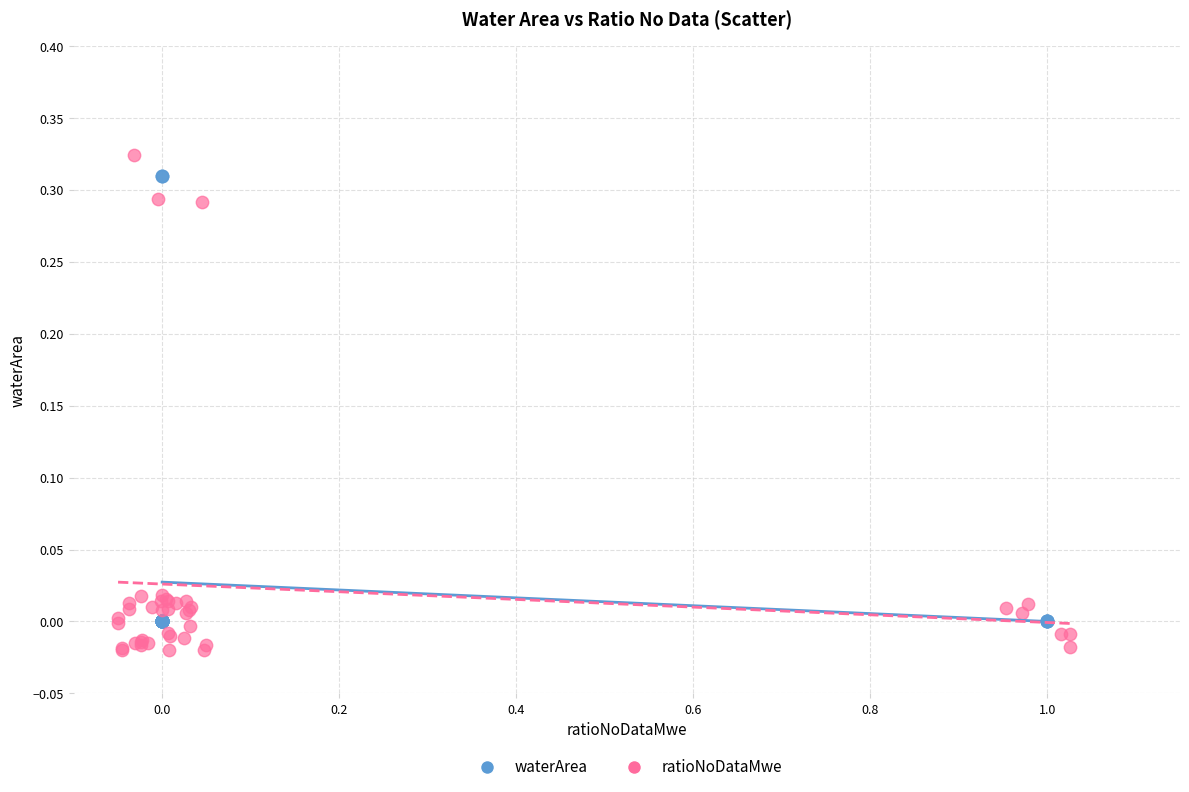

Which series has the largest Y range (max minus min)?

ratioNoDataMwe